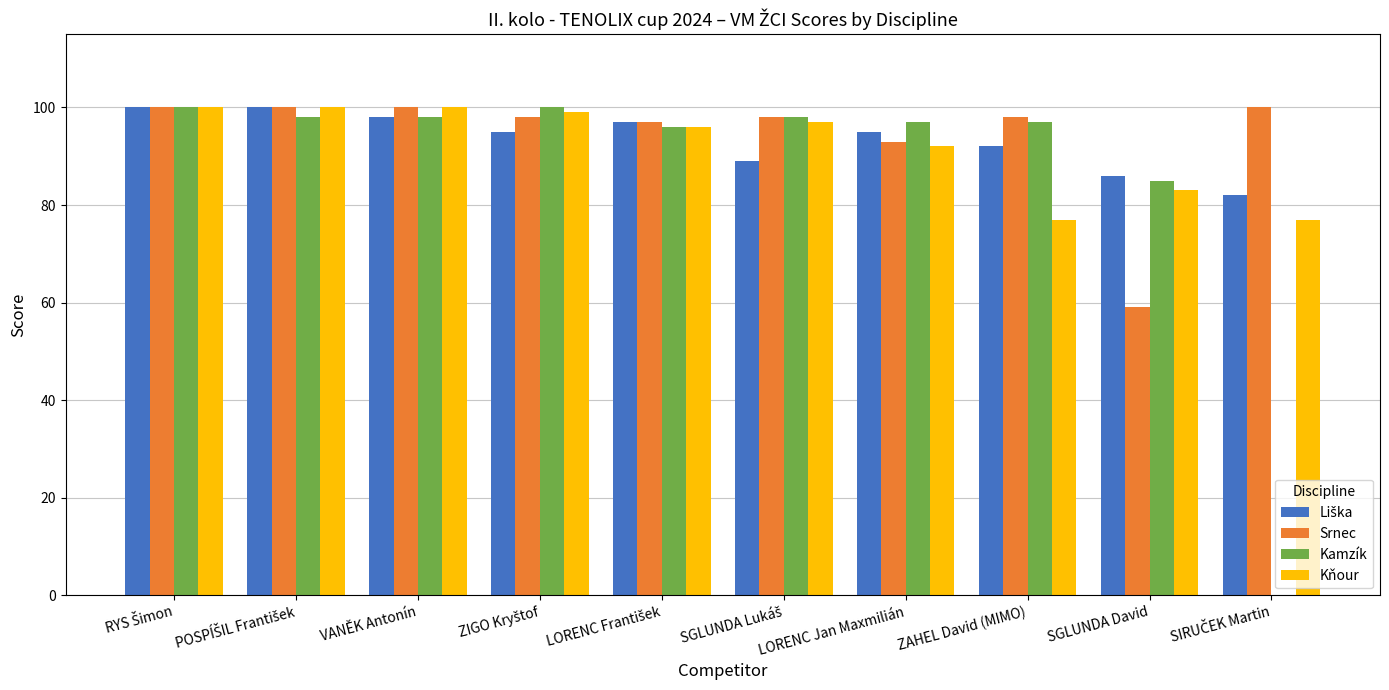

Is it true that Srnec equals 98 at ZAHEL David (MIMO)?

True